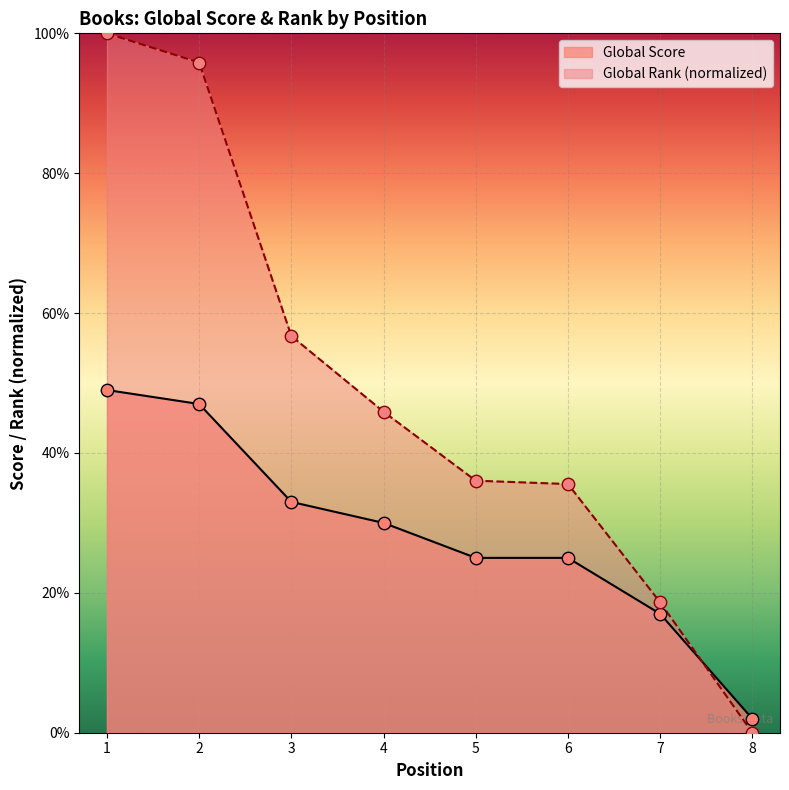

Which series has the widest spread of Y values?

Global Rank